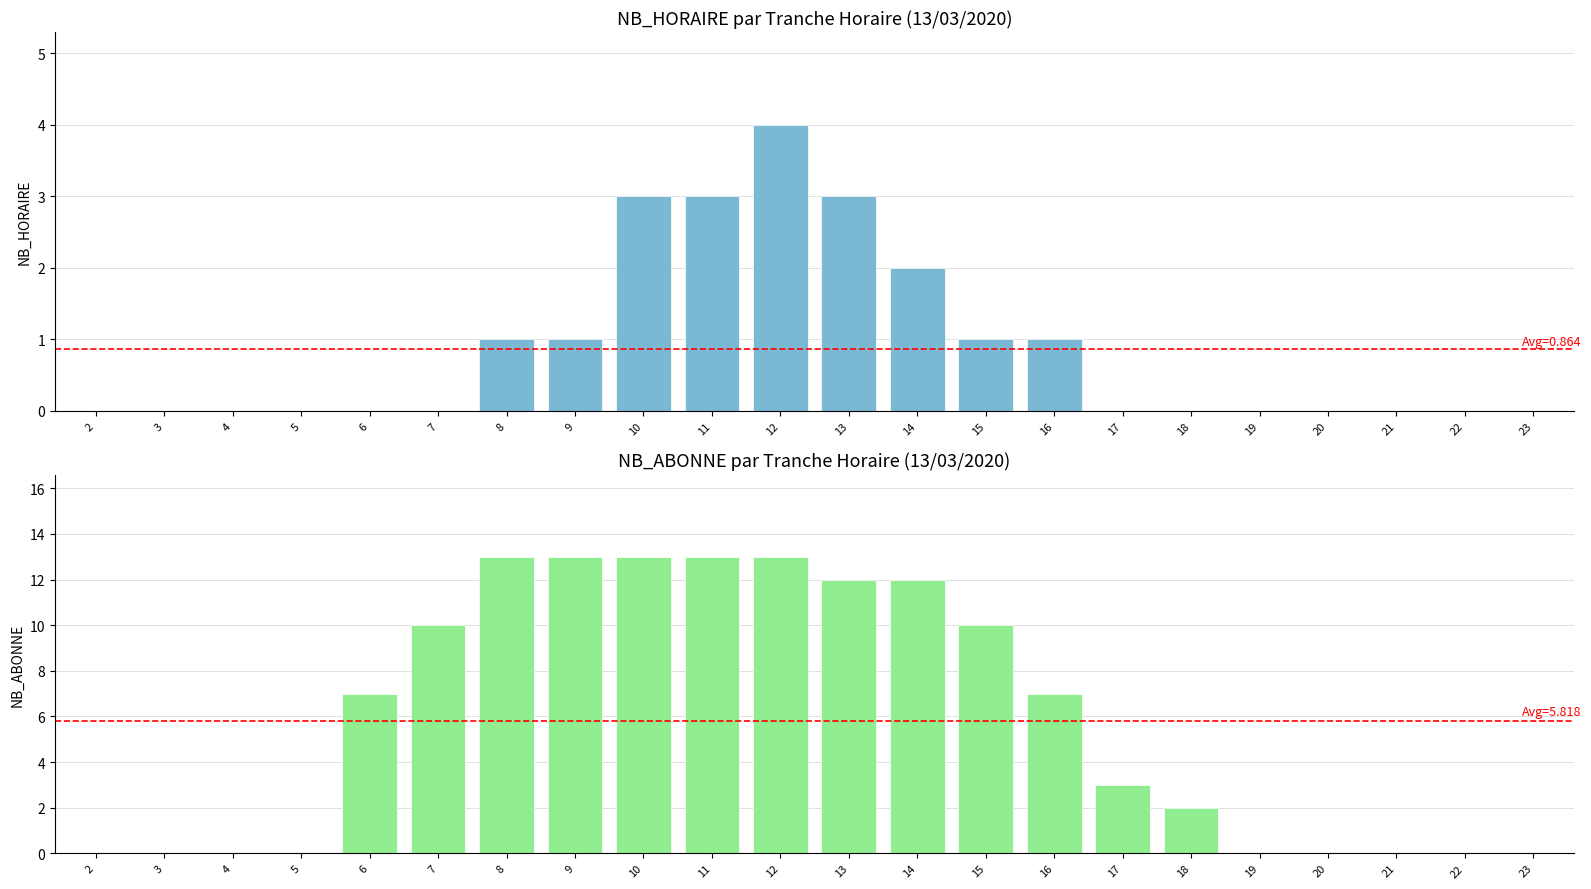

What are all the series names shown in the legend?

NB_HORAIRE, NB_ABONNE